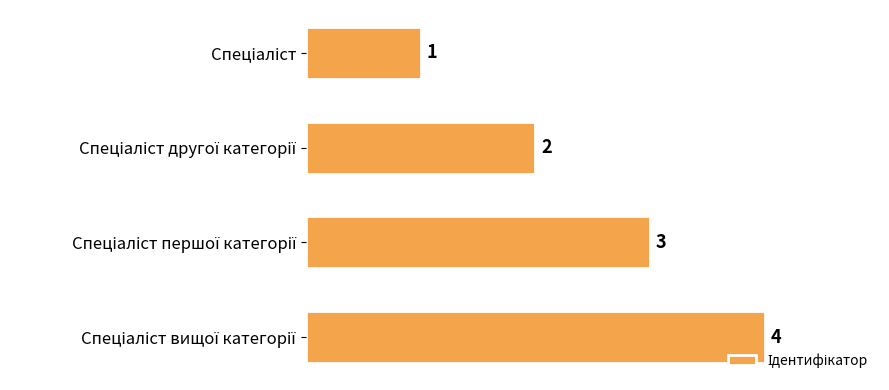

What is the difference between the maximum and minimum values?

3